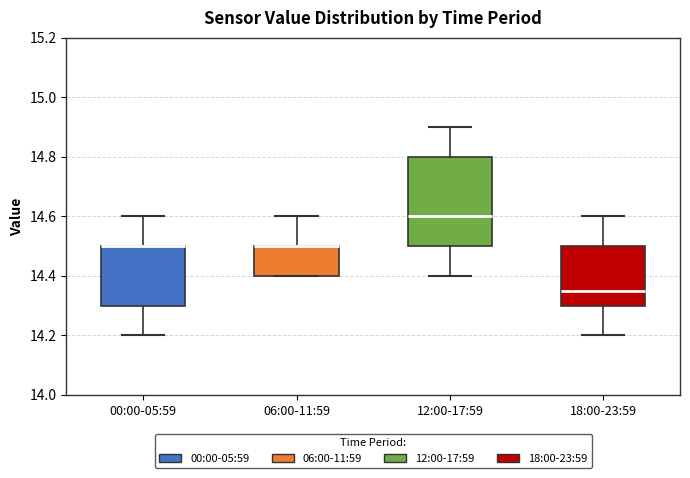

Which box is the tallest, from its lower edge to its upper edge?

12:00-17:59